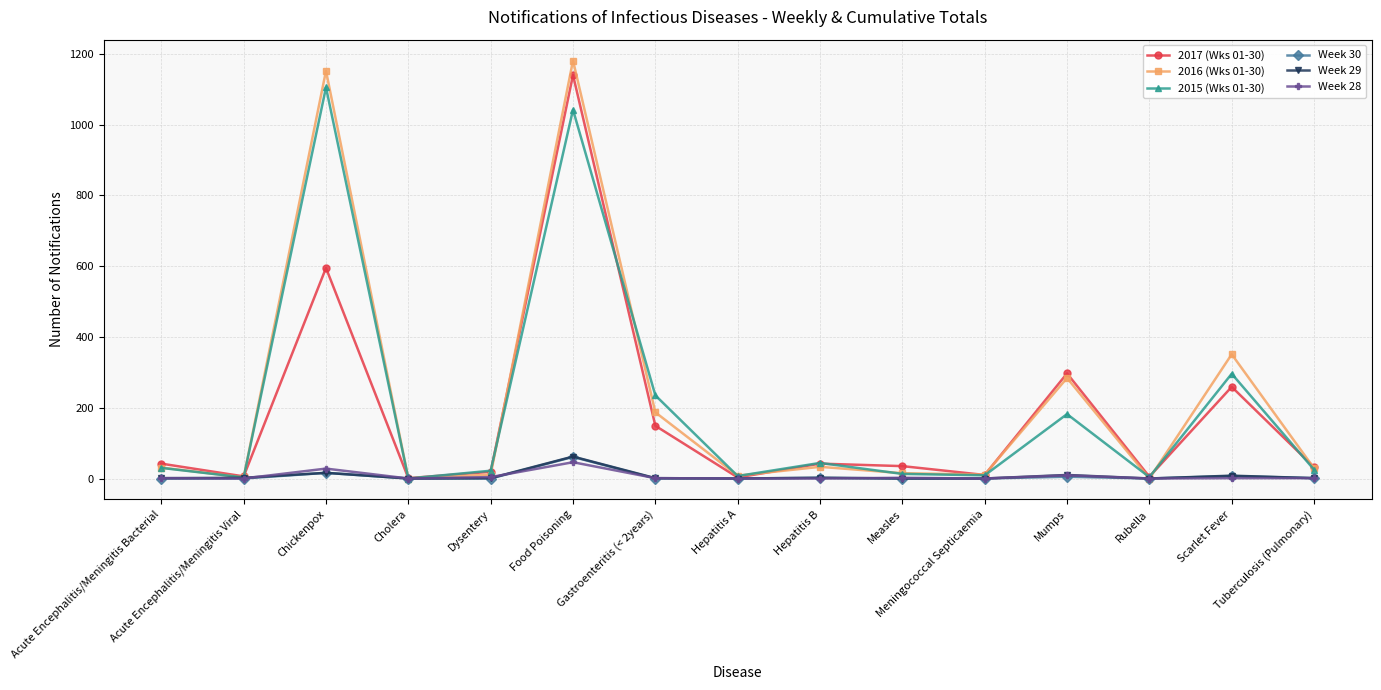

The value of 2017 (Wks 01-30) at Dysentery is 19. True or false?

True